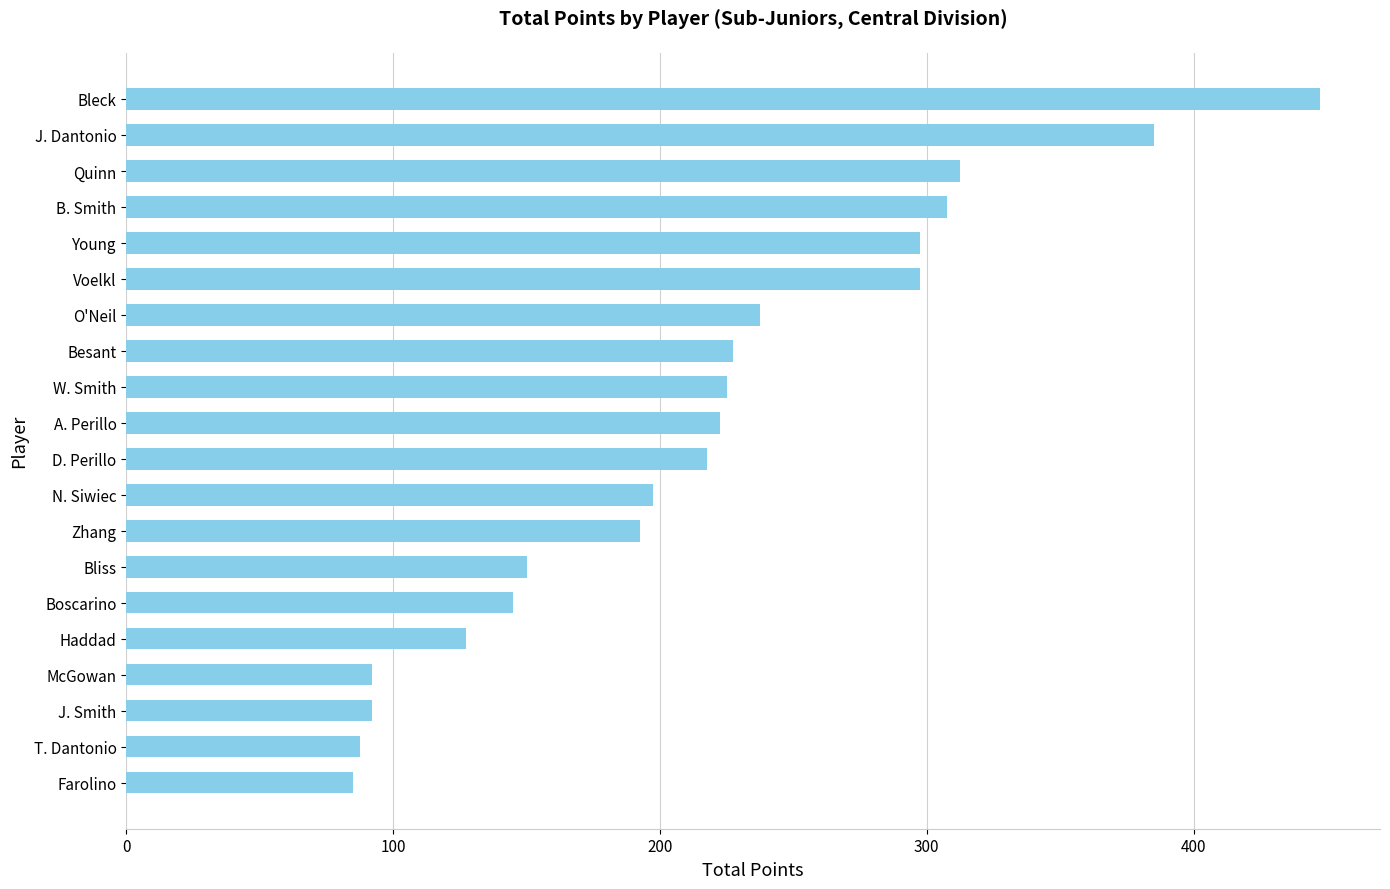

True or false: the data shows 127.5 at Haddad.

True